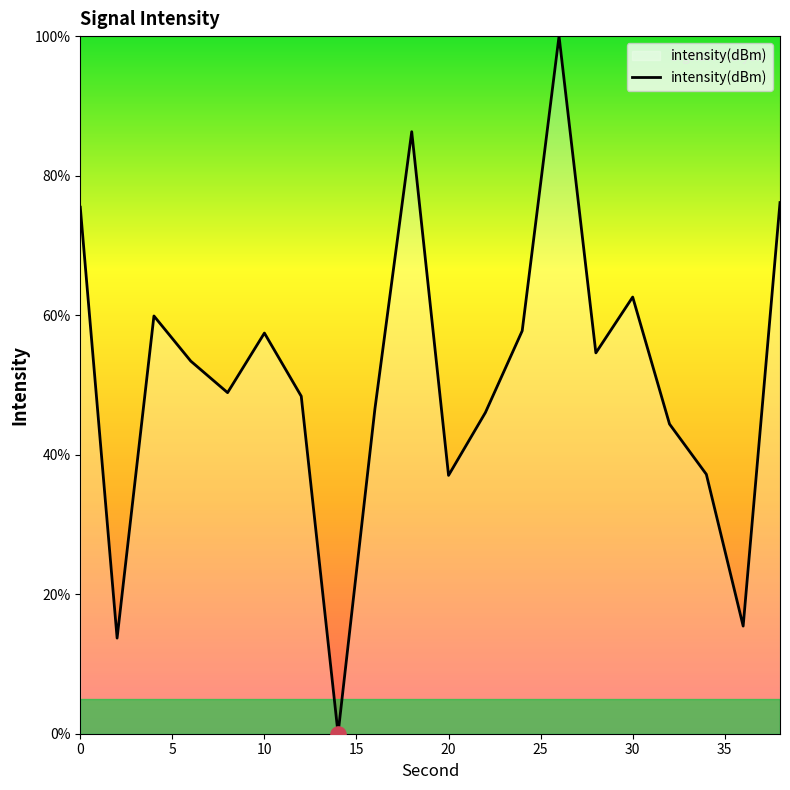

What is the greatest value displayed?

100.0